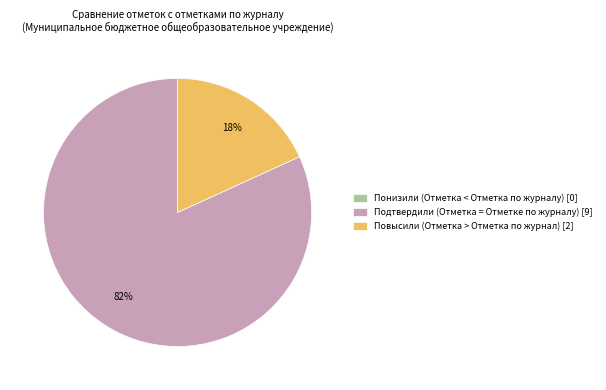

To the nearest percent, what is the combined percentage of Повысили (Отметка > Отметка по журнал) [2] and Подтвердили (Отметка = Отметке по журналу) [9]?

100%